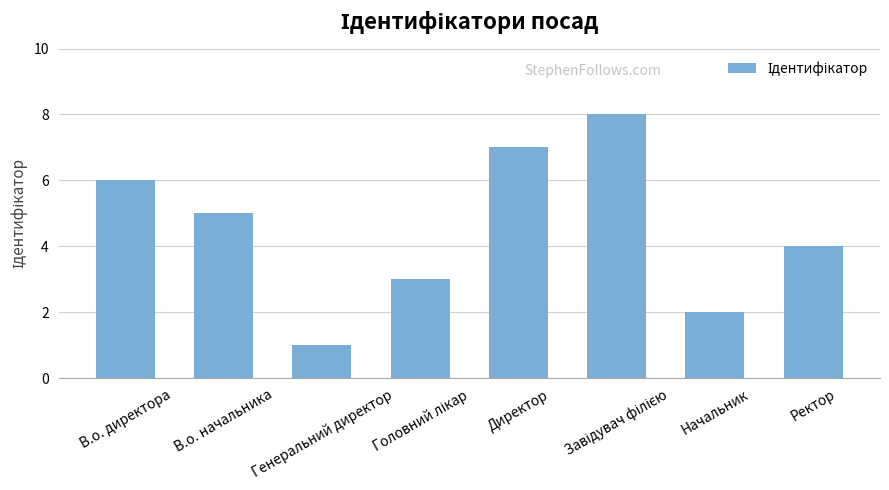

What is the minimum value shown in the chart?

1